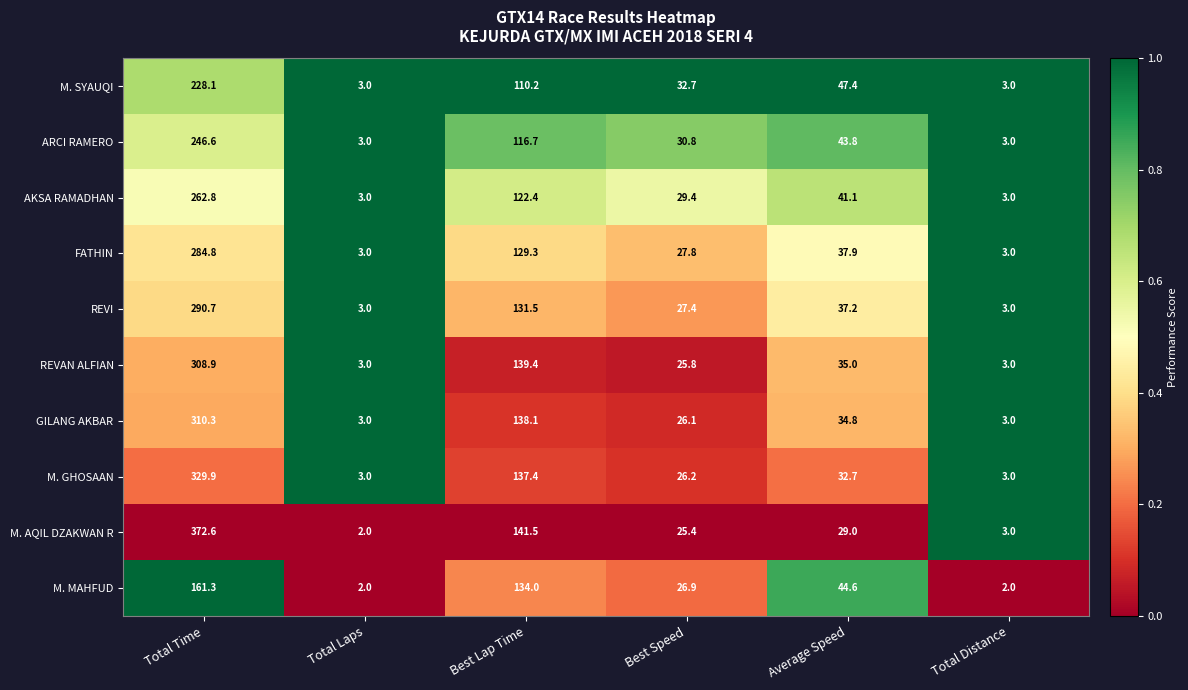

Is the value of REVAN ALFIAN at Total Time greater than the value of REVI at Total Laps?

Yes